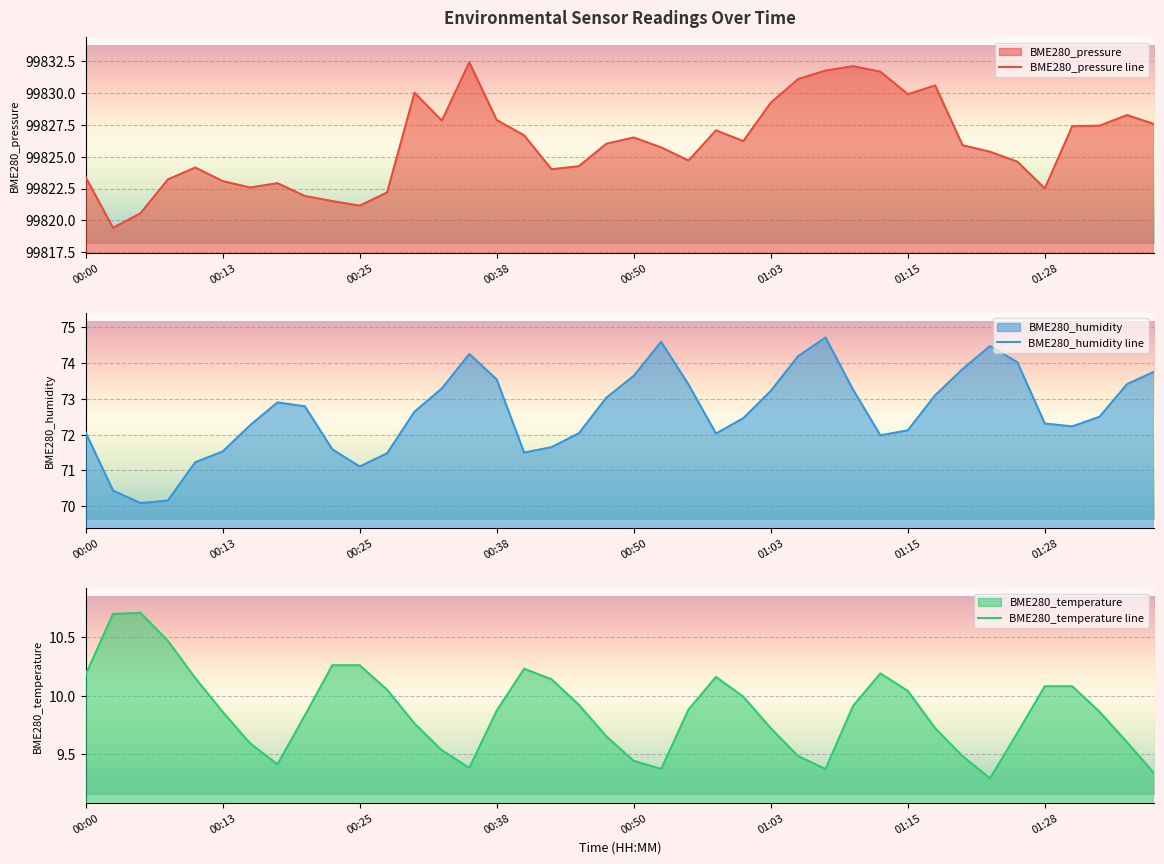

What is the total value across all series at 12?

99912.4